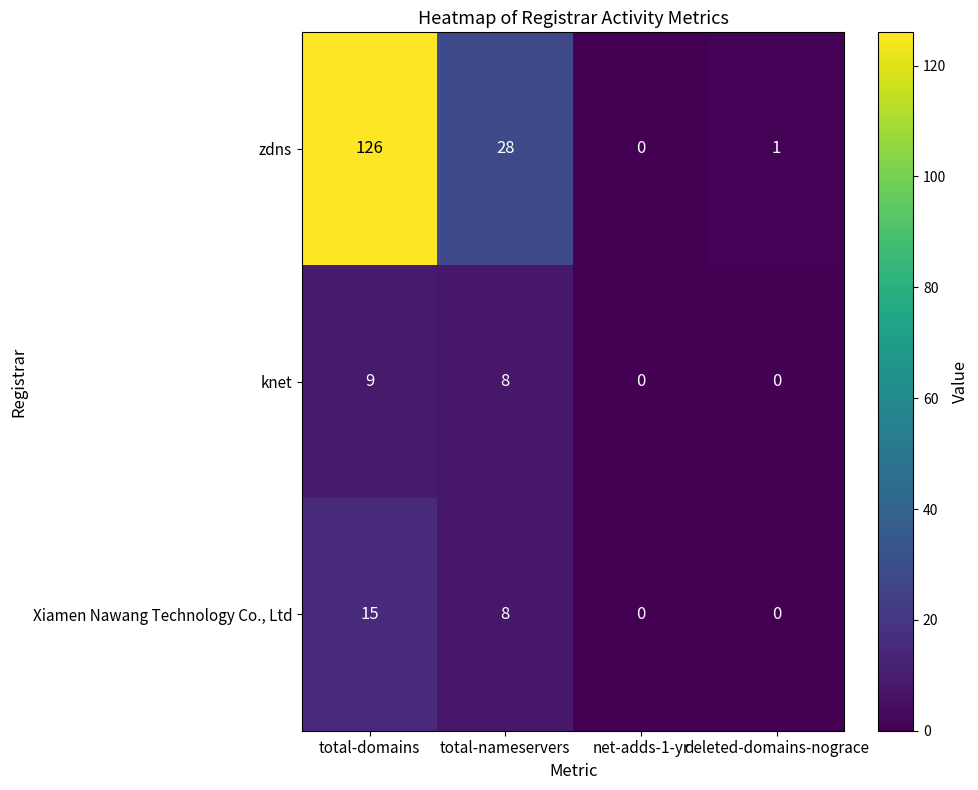

Read the knet value at total-nameservers.

8